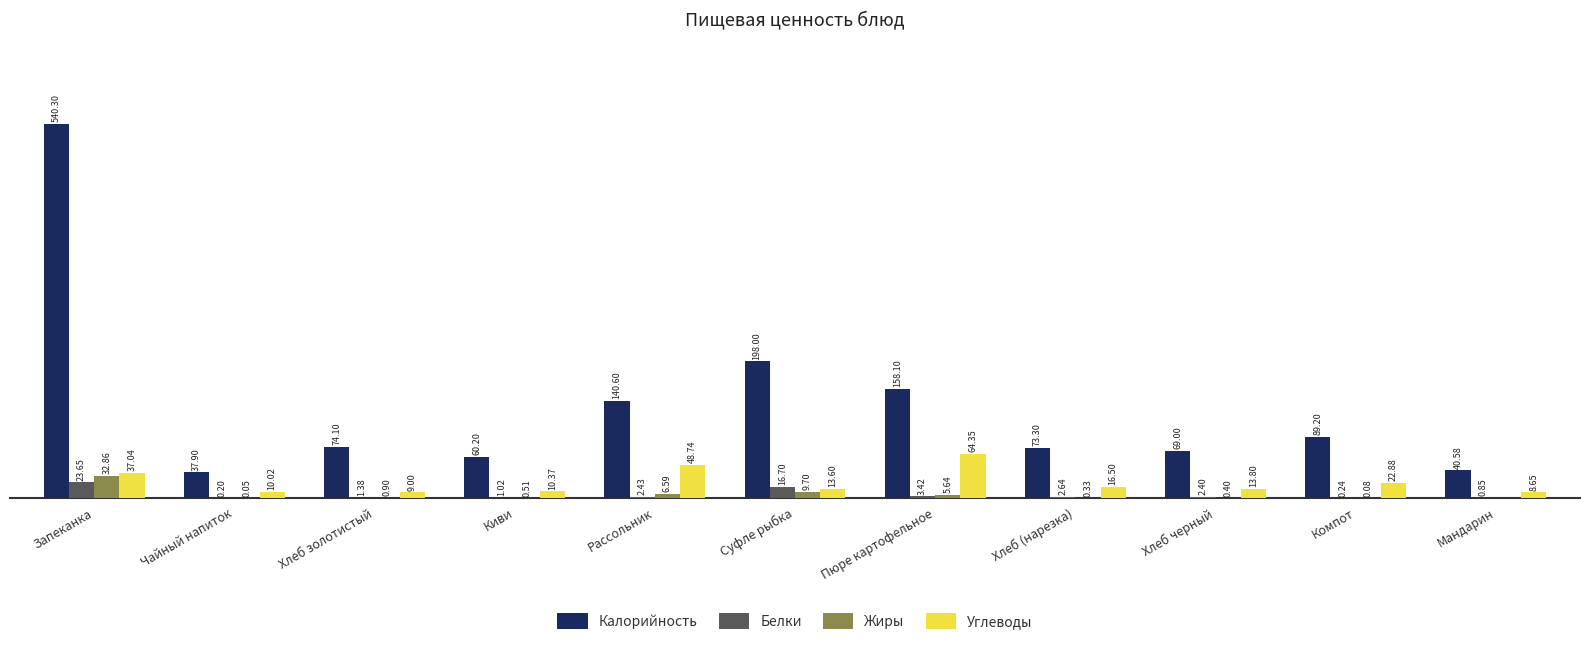

Which series has the widest spread of values?

Калорийность